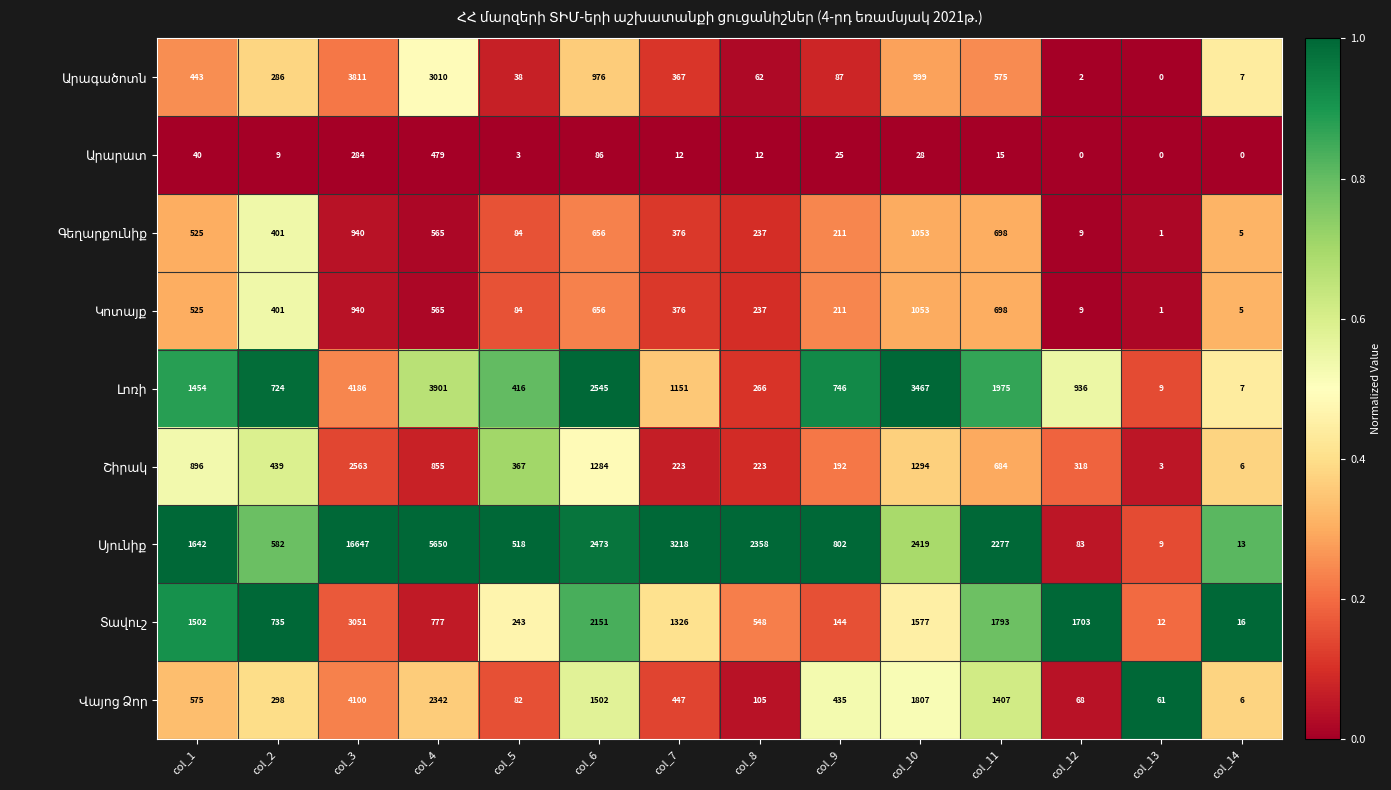

What is the total value across all series at col_8?

4048